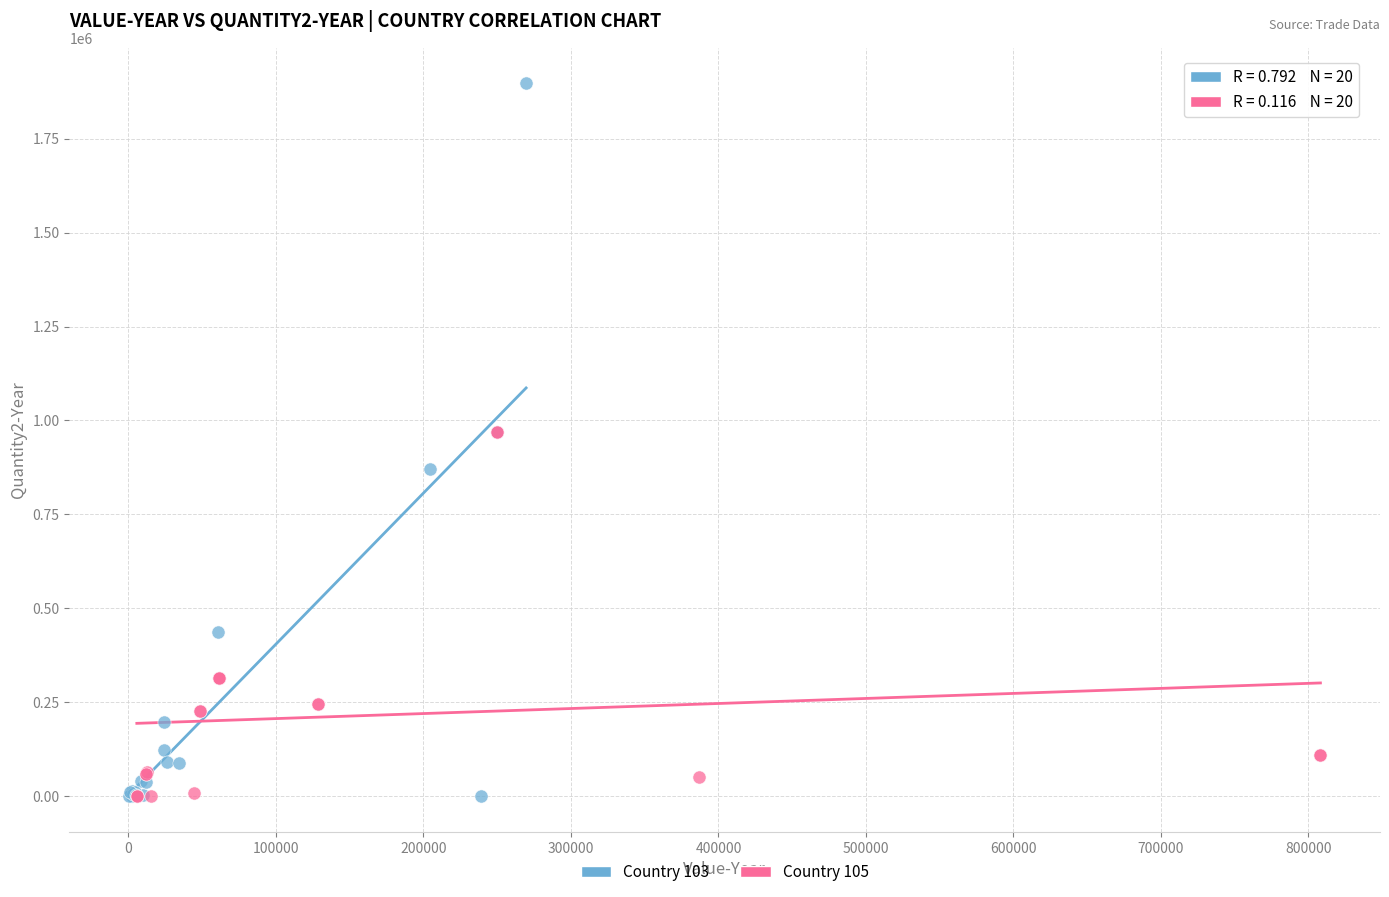

Which series has the widest spread of Y values?

Country 103